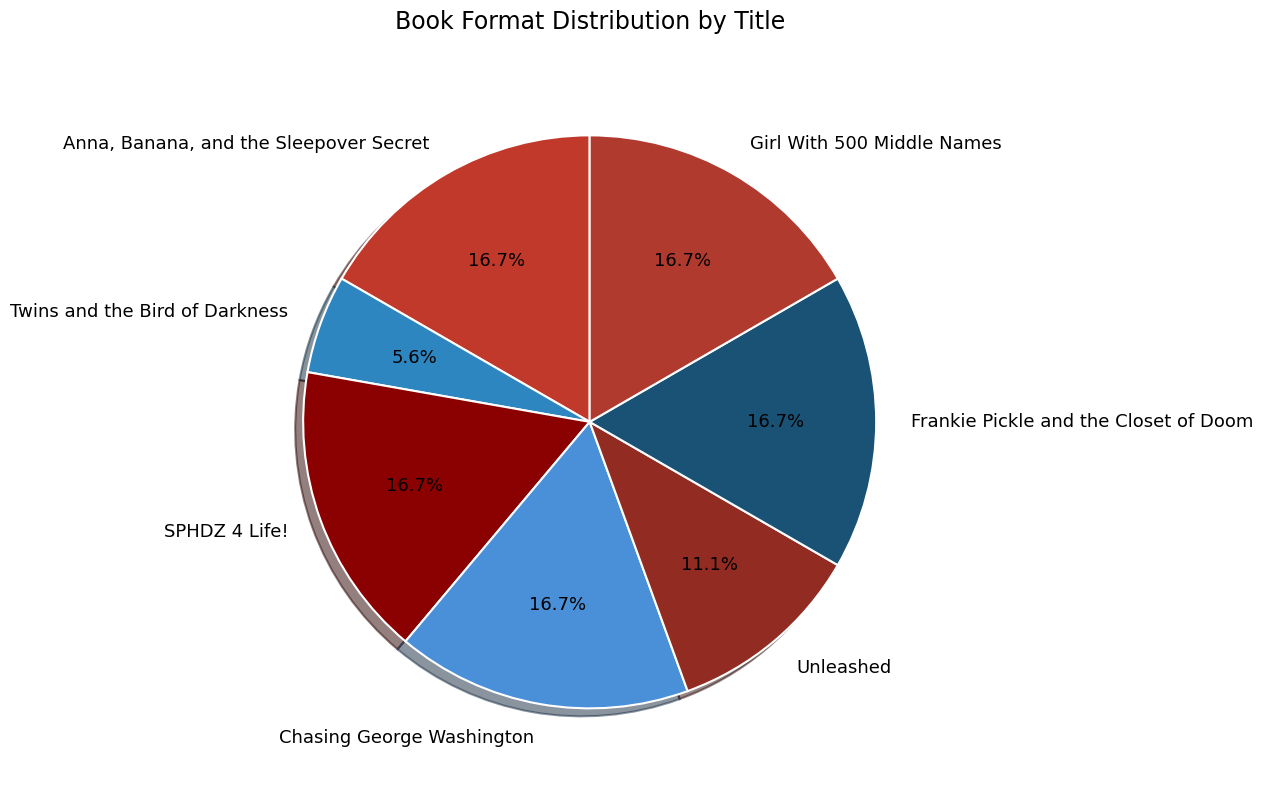

To the nearest percent, what percentage of the pie is Chasing George Washington?

17%